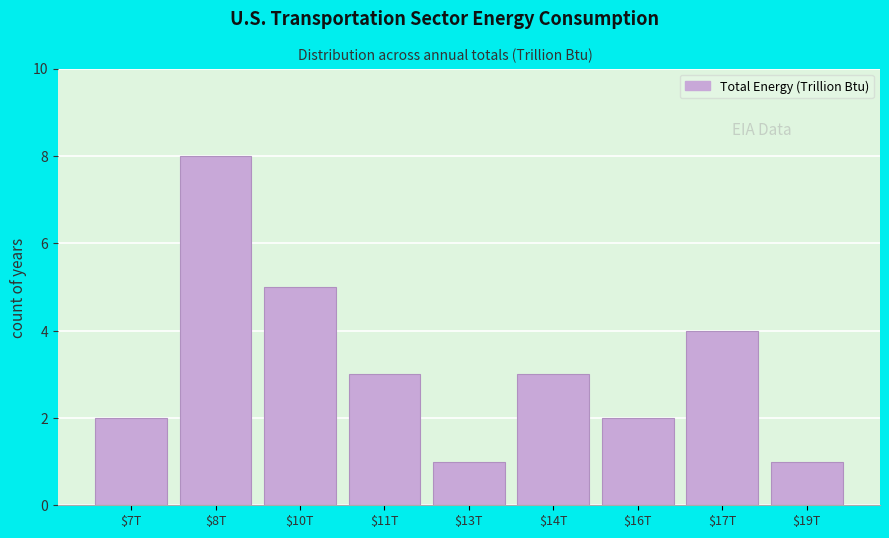

Reading left to right, transcribe all the data shown in this chart.

2	8	5	3	1	3	2	4	1